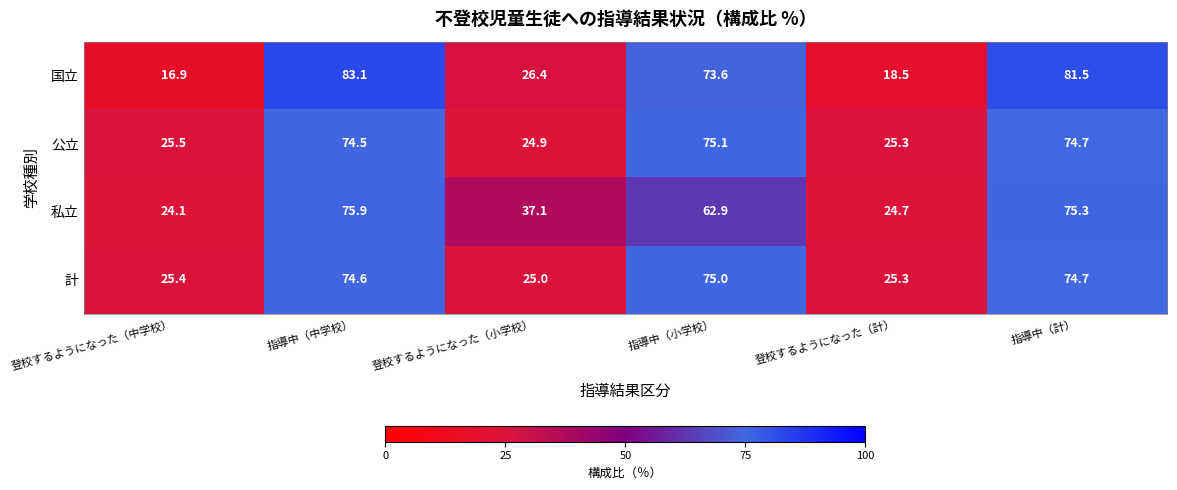

The 計 series shows 75.0 at 指導中（小学校）. True or false?

True